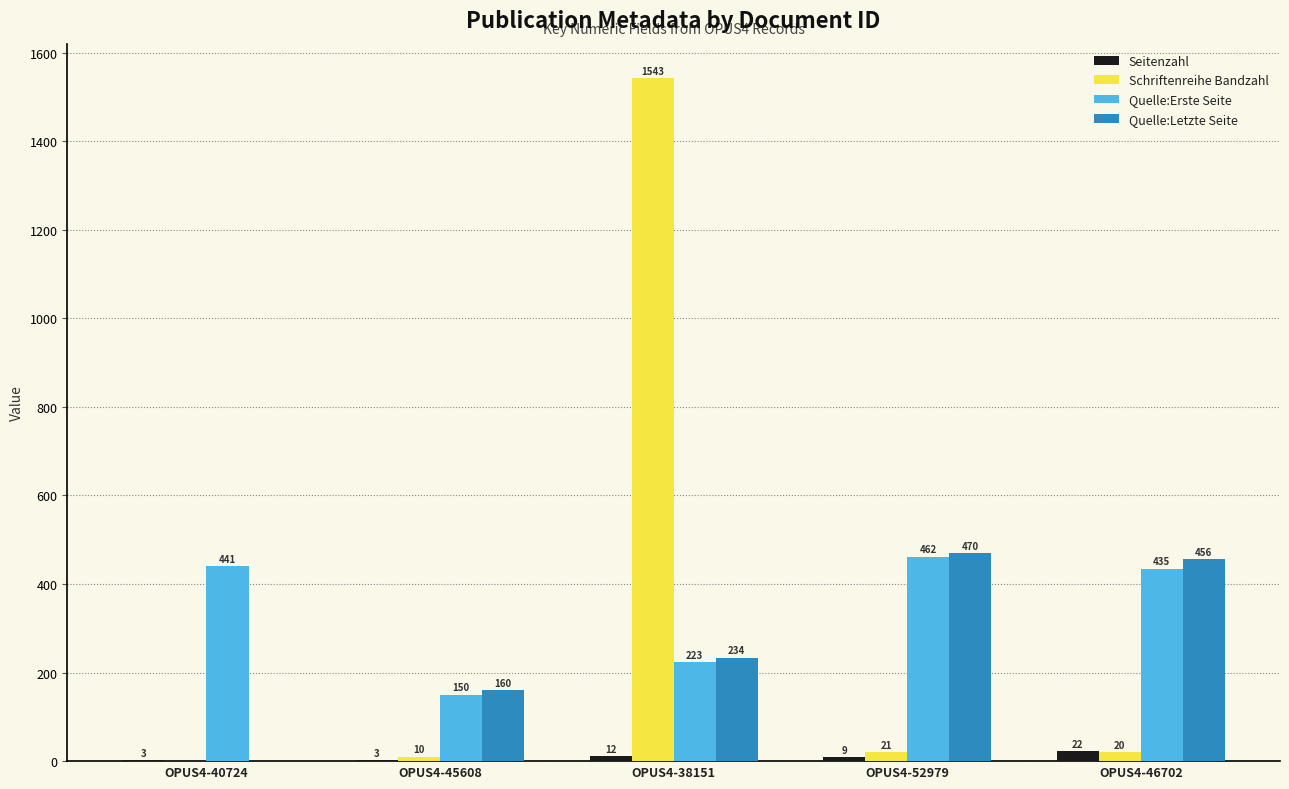

How many values in Schriftenreihe Bandzahl are above zero?

4